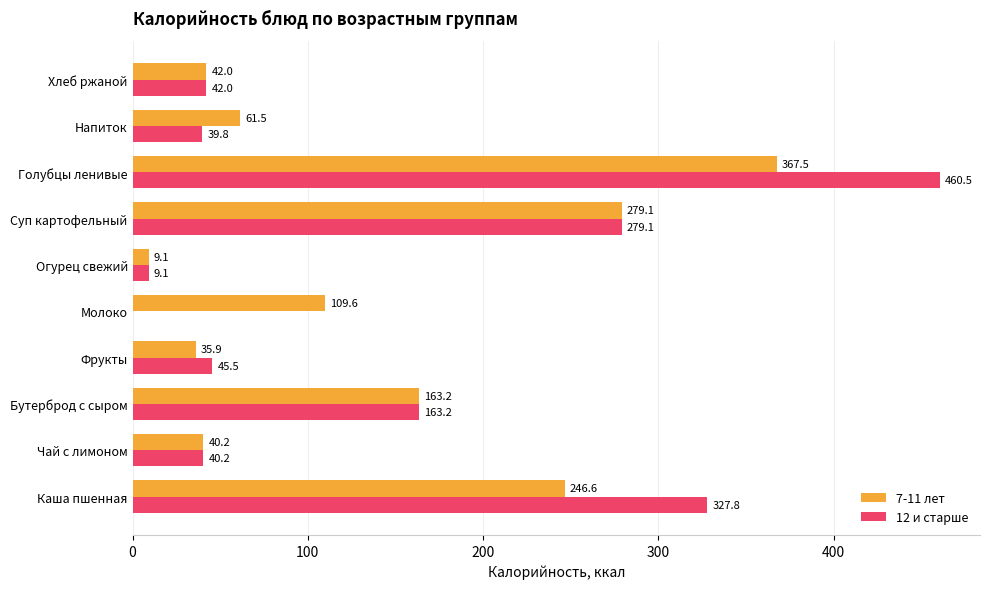

The 7-11 лет series shows 109.6 at Молоко. True or false?

True